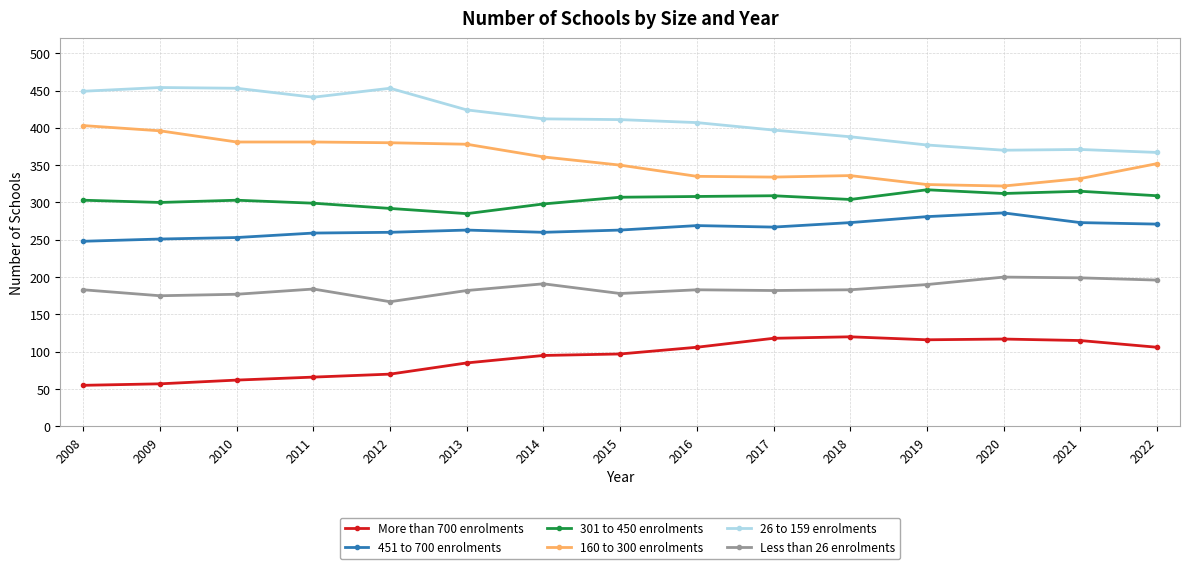

Does the chart display data point markers on the line(s)?

Yes